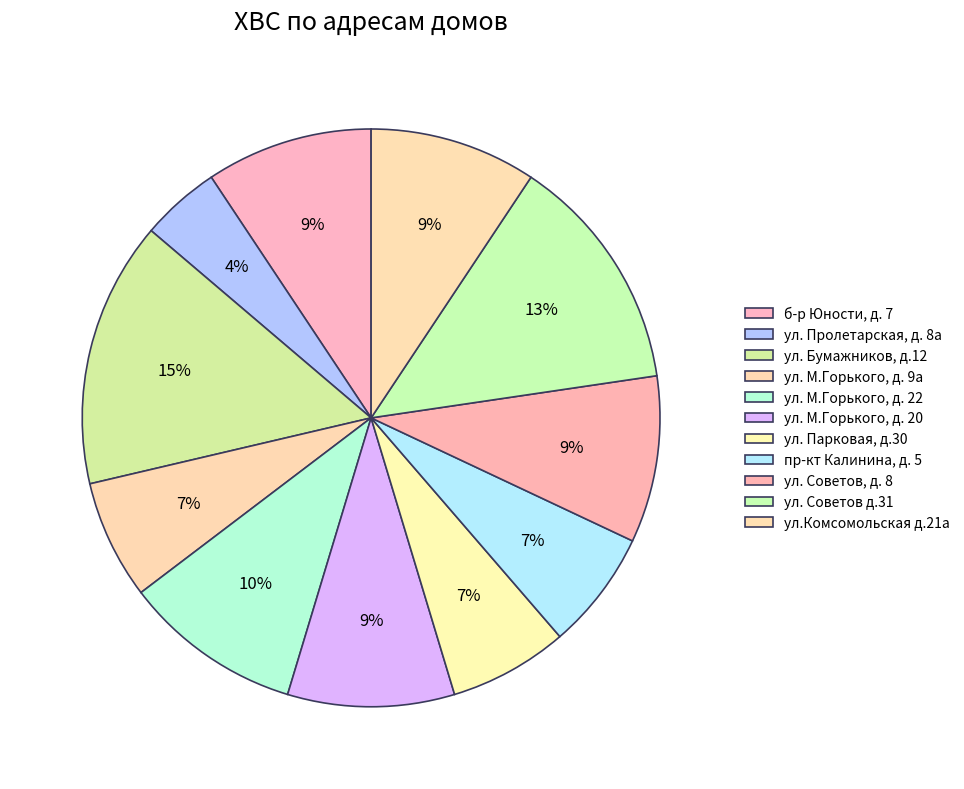

What is the total percentage of ул. Пролетарская, д. 8а and пр-кт Калинина, д. 5?

11.1%